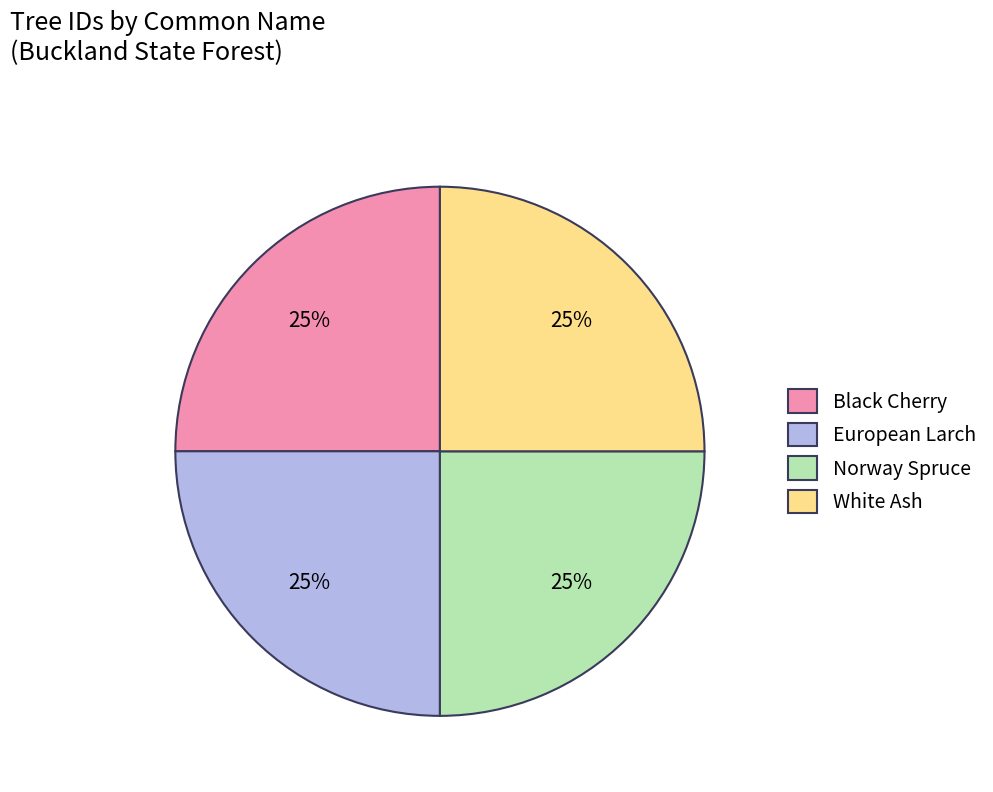

To the nearest percent, what is the combined percentage of White Ash and Black Cherry?

50%